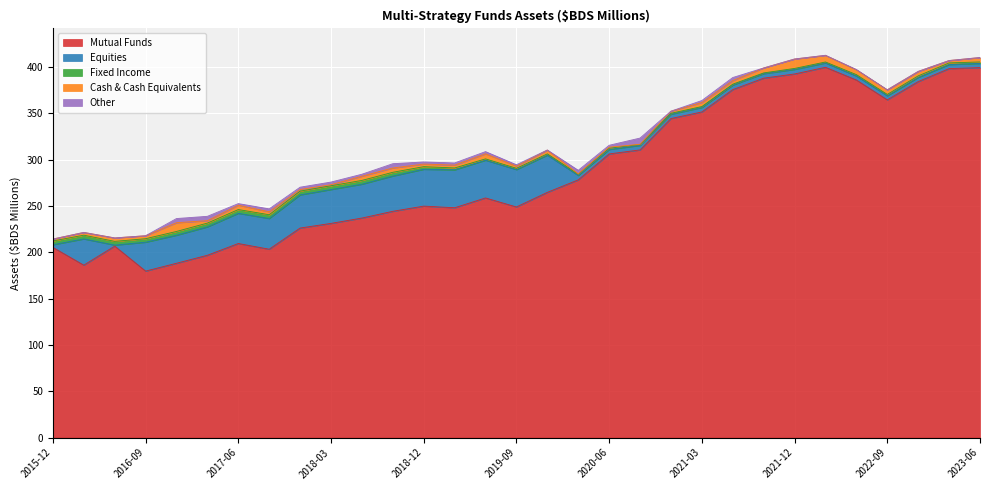

Reading left to right, transcribe all the data shown in this chart.

Mutual Funds: 205.4	186.2	206.8	179.8	188.2	196.9	209.6	203.4	226.3	231.3	237.1	244.4	250.0	248.2	258.8	249.0	264.8	278.3	306.3	310.6	344.5	351.6	375.8	388.1	392.7	399.8	386.1	364.7	384.4	398.4	399.5
Equities: 2.9	28.3	1.1	31.2	30.3	30.6	32.6	33.2	35.8	36.6	36.6	38.1	39.8	40.9	40.8	40.3	40.2	4.8	4.8	4.9	4.7	4.9	4.9	4.9	4.9	4.7	4.3	4.4	4.5	4.4	4.5
Fixed Income: 4.0	4.0	4.0	3.8	4.1	4.1	4.1	4.0	4.0	4.1	4.1	4.0	2.8	2.0	1.4	1.4	1.4	1.4	1.4	1.0	1.0	1.0	1.0	0.8	1.1	1.1	1.5	1.4	1.7	1.8	1.6
Cash & Cash Equivalents: 2.1	3.0	3.7	3.2	9.4	2.6	4.7	3.2	1.7	1.2	4.5	4.6	2.8	3.1	5.5	2.3	4.1	0.4	1.1	0.2	2.3	4.4	3.8	5.4	10.1	7.1	5.3	5.0	4.7	2.6	4.7
Other: 0.0	0.0	0.0	0.0	4.5	4.7	1.7	3.1	2.5	2.8	2.1	4.6	2.3	2.4	2.4	1.5	0.1	3.8	2.1	6.7	0.0	2.1	3.4	0.0	0.1	0.1	0.3	0.0	0.1	0.0	0.1